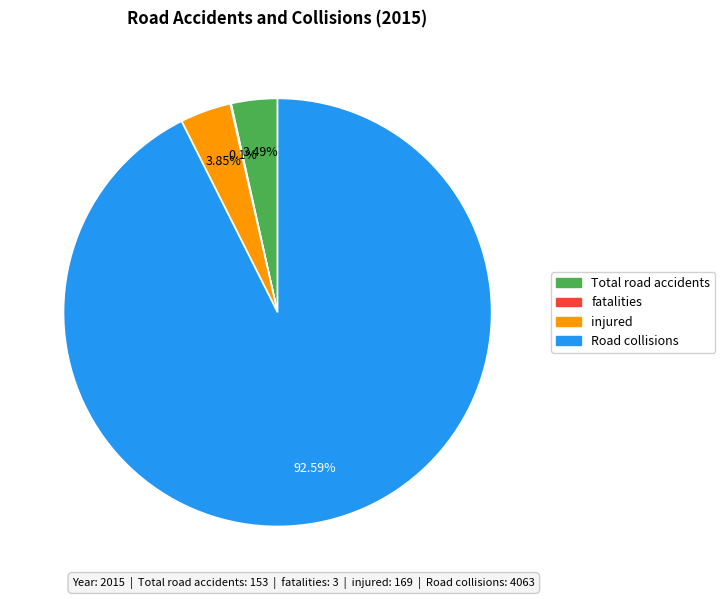

Which slice is the largest?

Road collisions